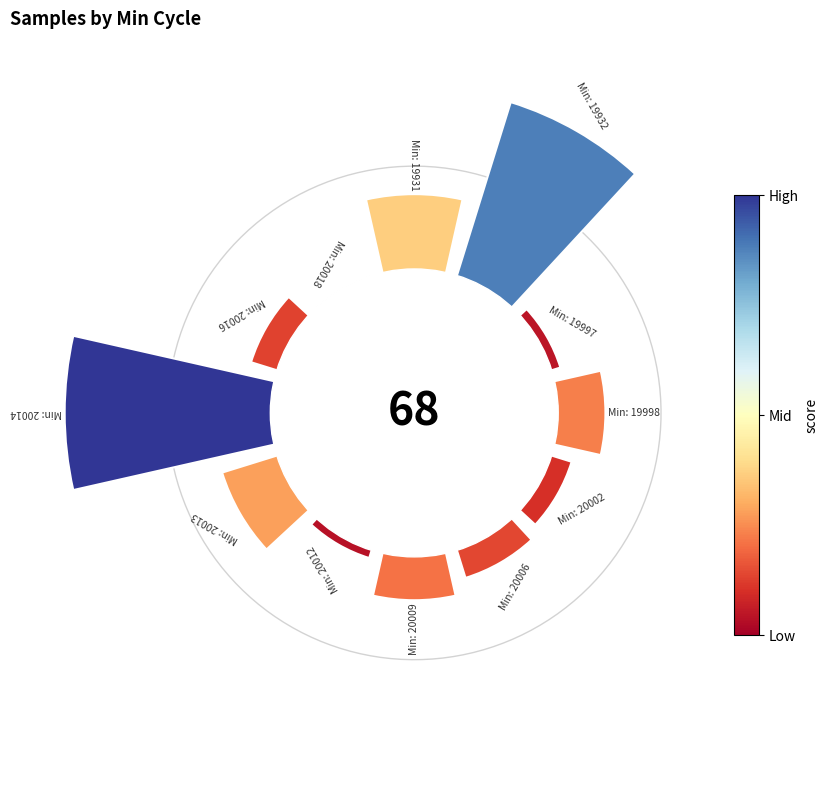

Are the bars horizontal?

No